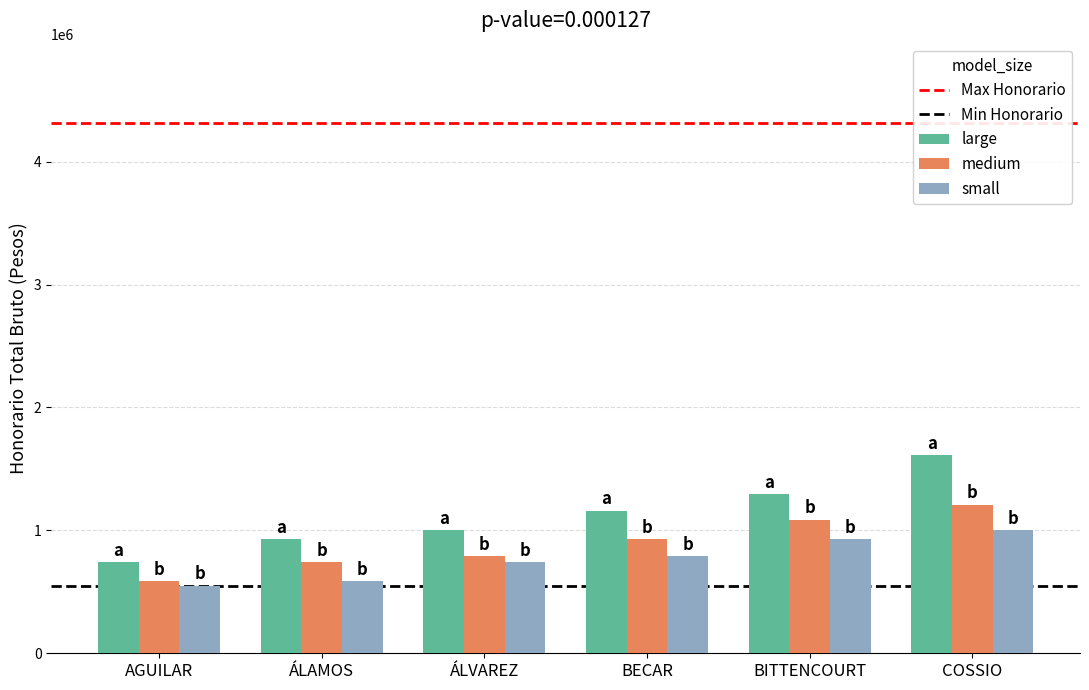

How many bars are there in total?

18